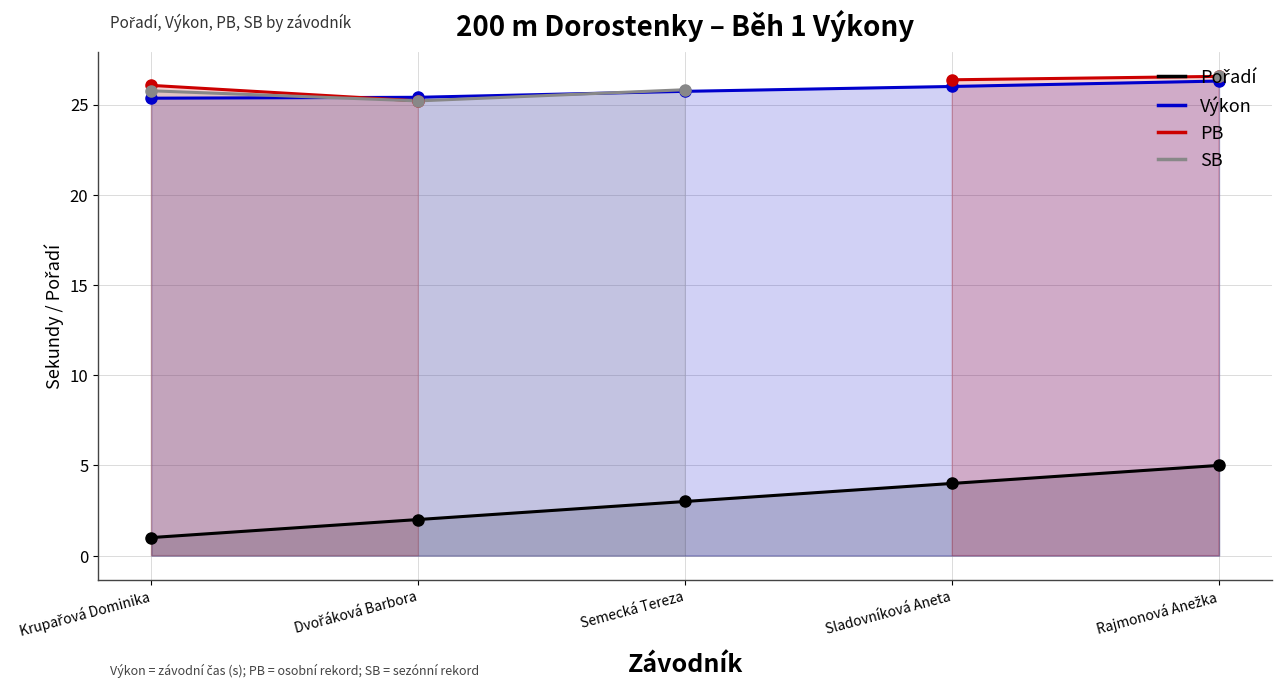

Where do Výkon and PB first cross each other?

Krupařová Dominika and Dvořáková Barbora